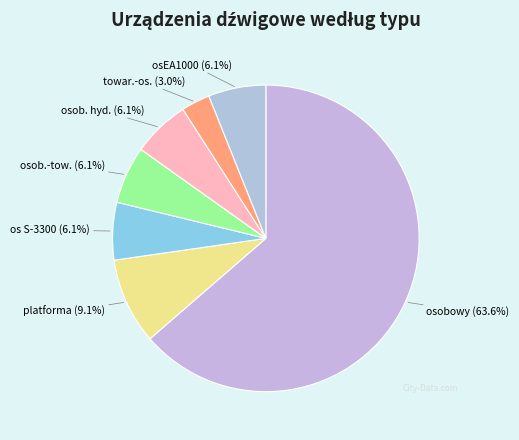

The platforma slice represents 9% of the pie. True or false?

True